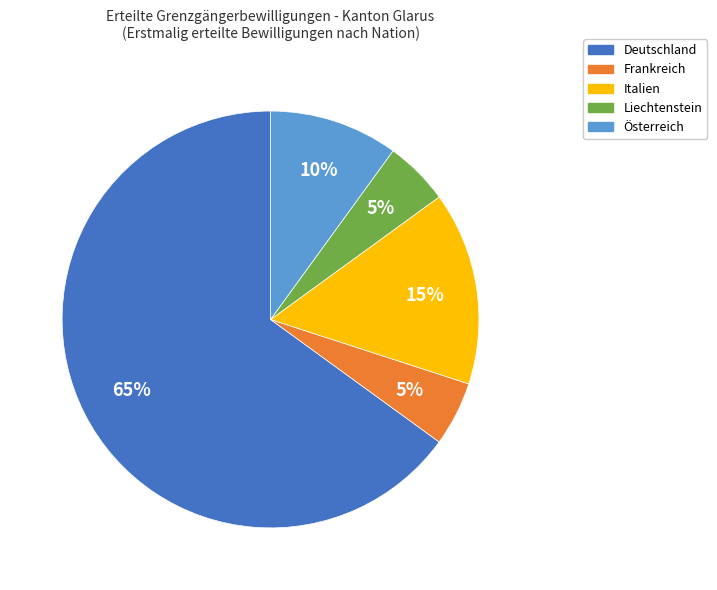

How many slices are in this pie chart?

5